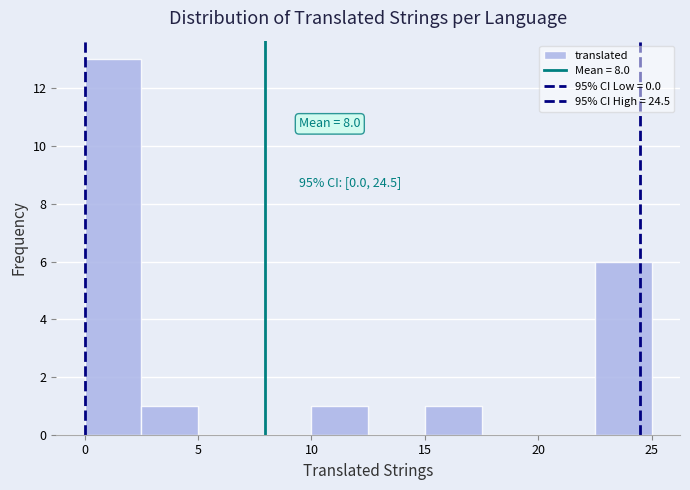

Which range on the x-axis has the tallest bar?

0.0 to 2.5